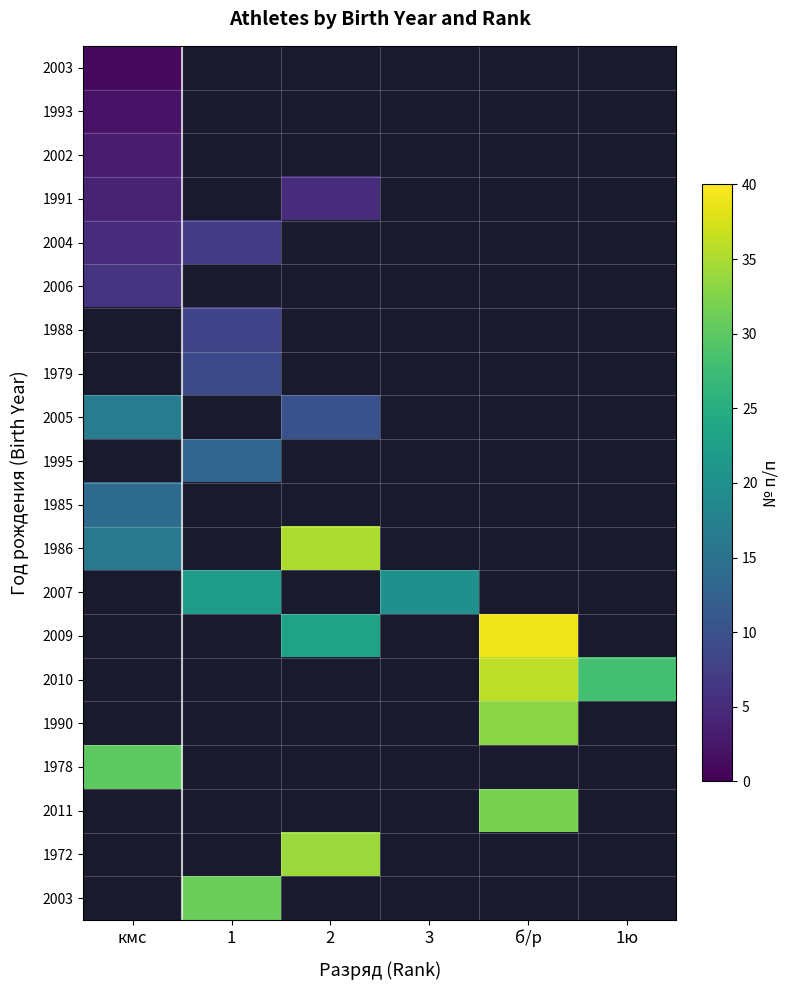

Between кмс and 1ю, which is larger?

1ю